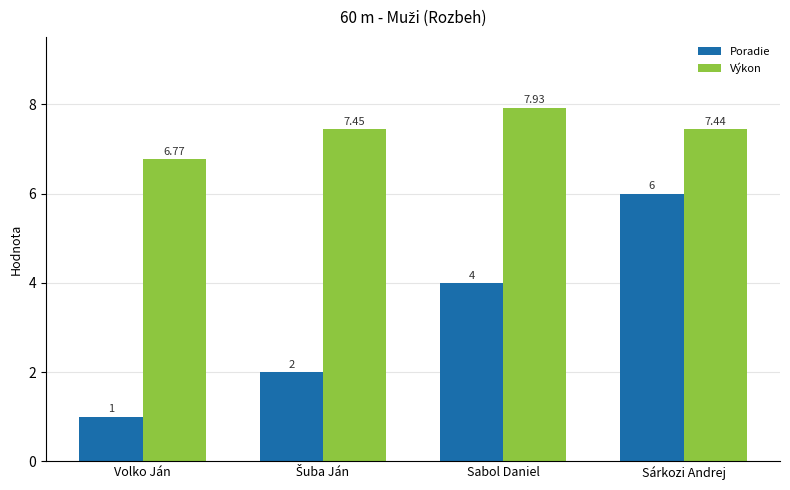

Where is Výkon nearest to the value 7?

Volko Ján